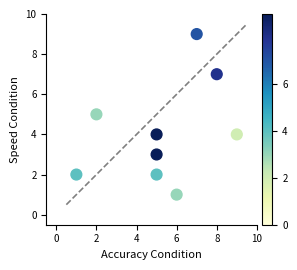

What is the average X value?

5